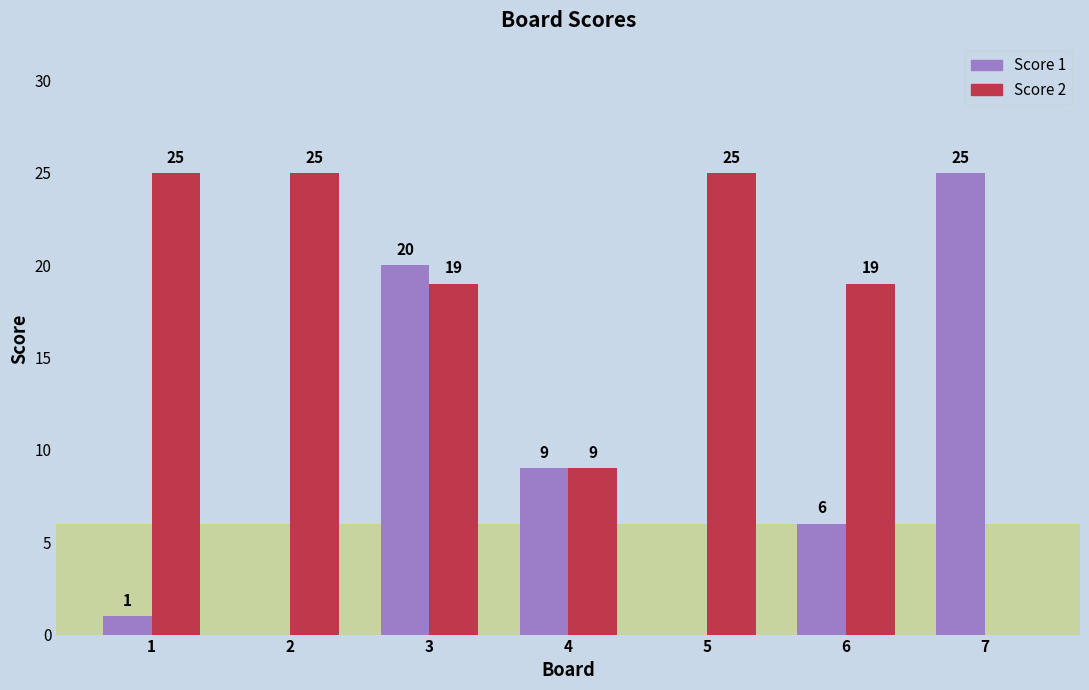

Count the number of categories in the chart.

7